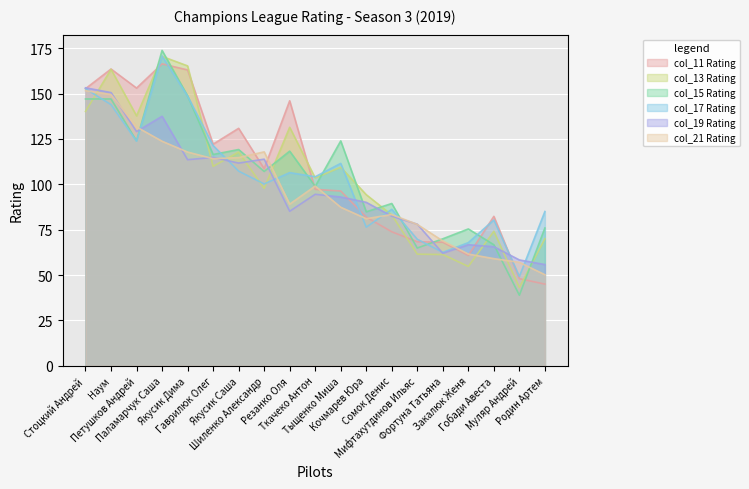

At which category is the sum across all series the highest?

Паламарчук Саша